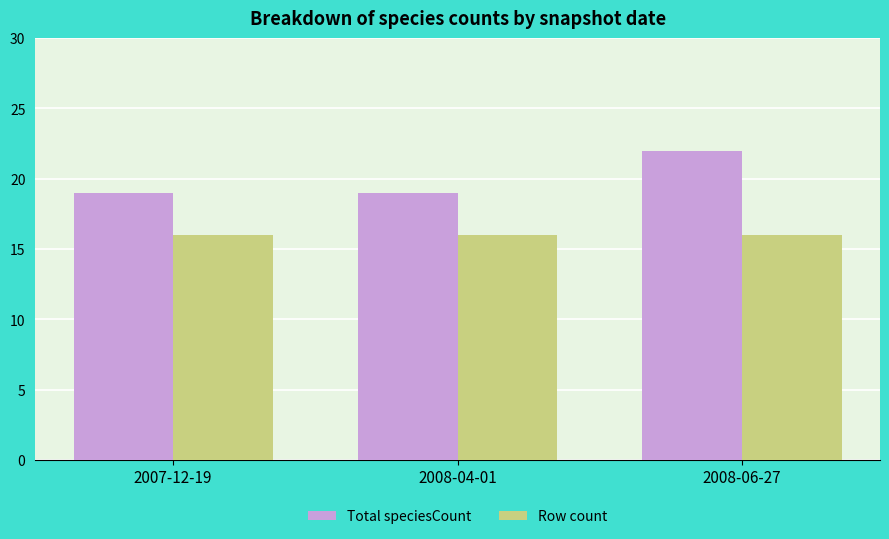

At how many categories does at least one series exceed 21?

1